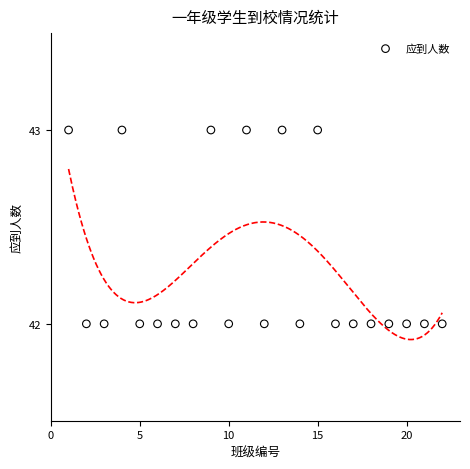

Count the number of points in this scatter plot.

22